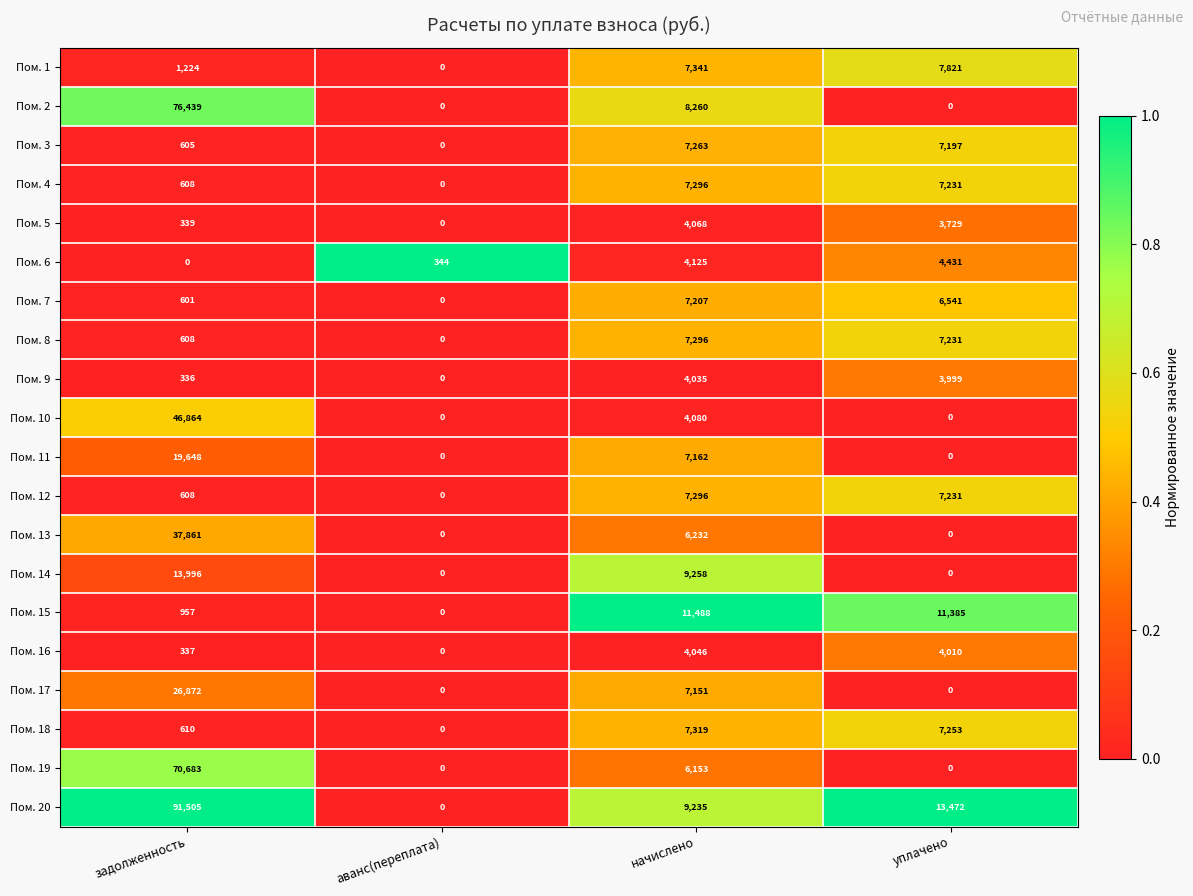

What is the total value across all series at начислено?

136311